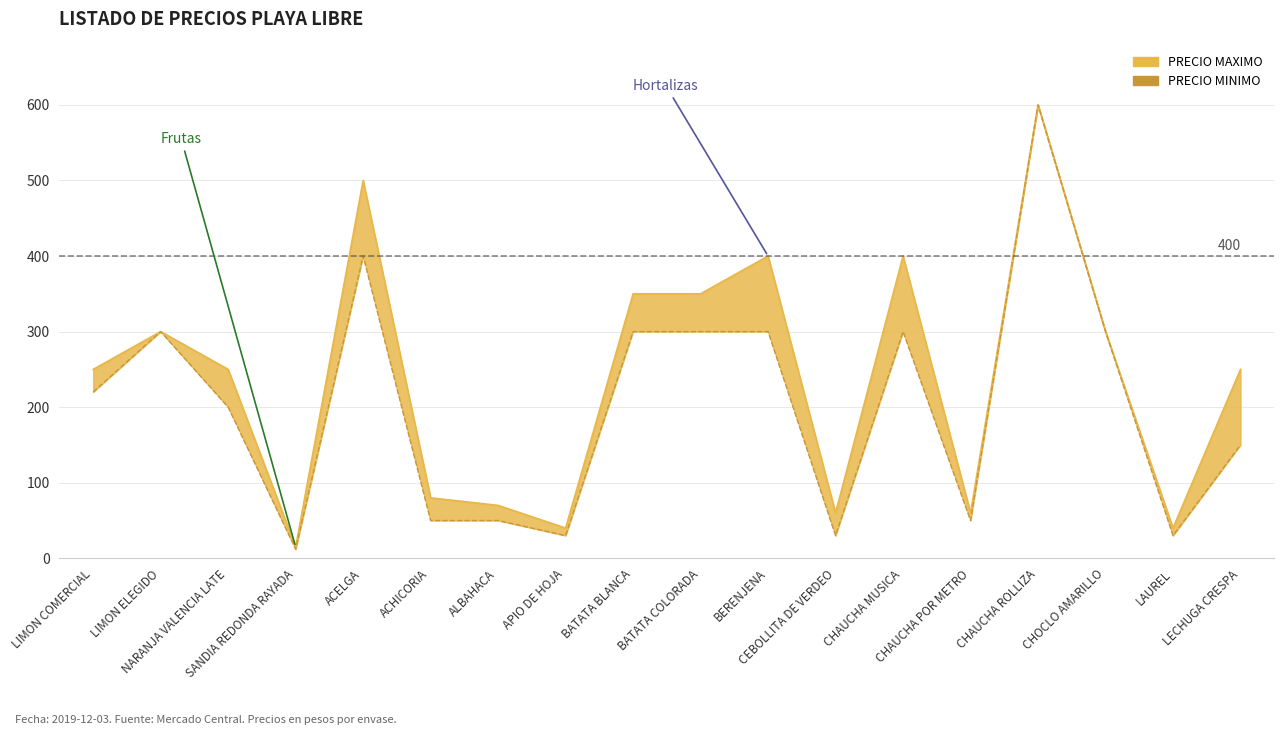

At which label does PRECIO MAXIMO reach its minimum?

SANDIA REDONDA RAYADA